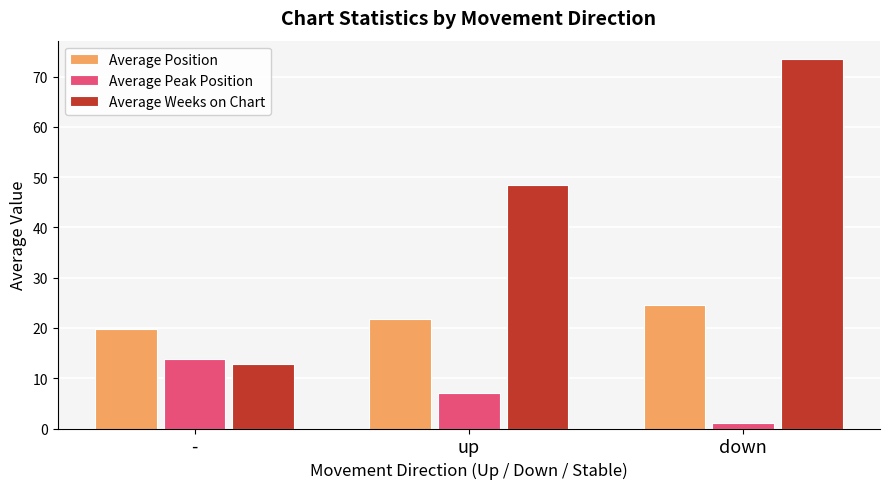

What is the difference between the highest and lowest values at down?

72.5